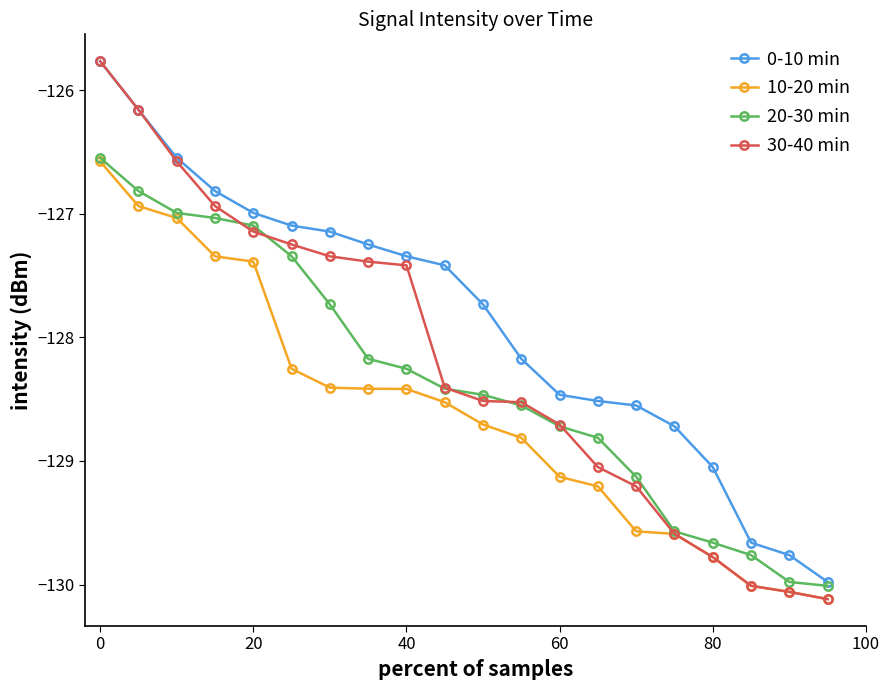

True or false: 10-20 min and 0-10 min intersect in this chart.

False